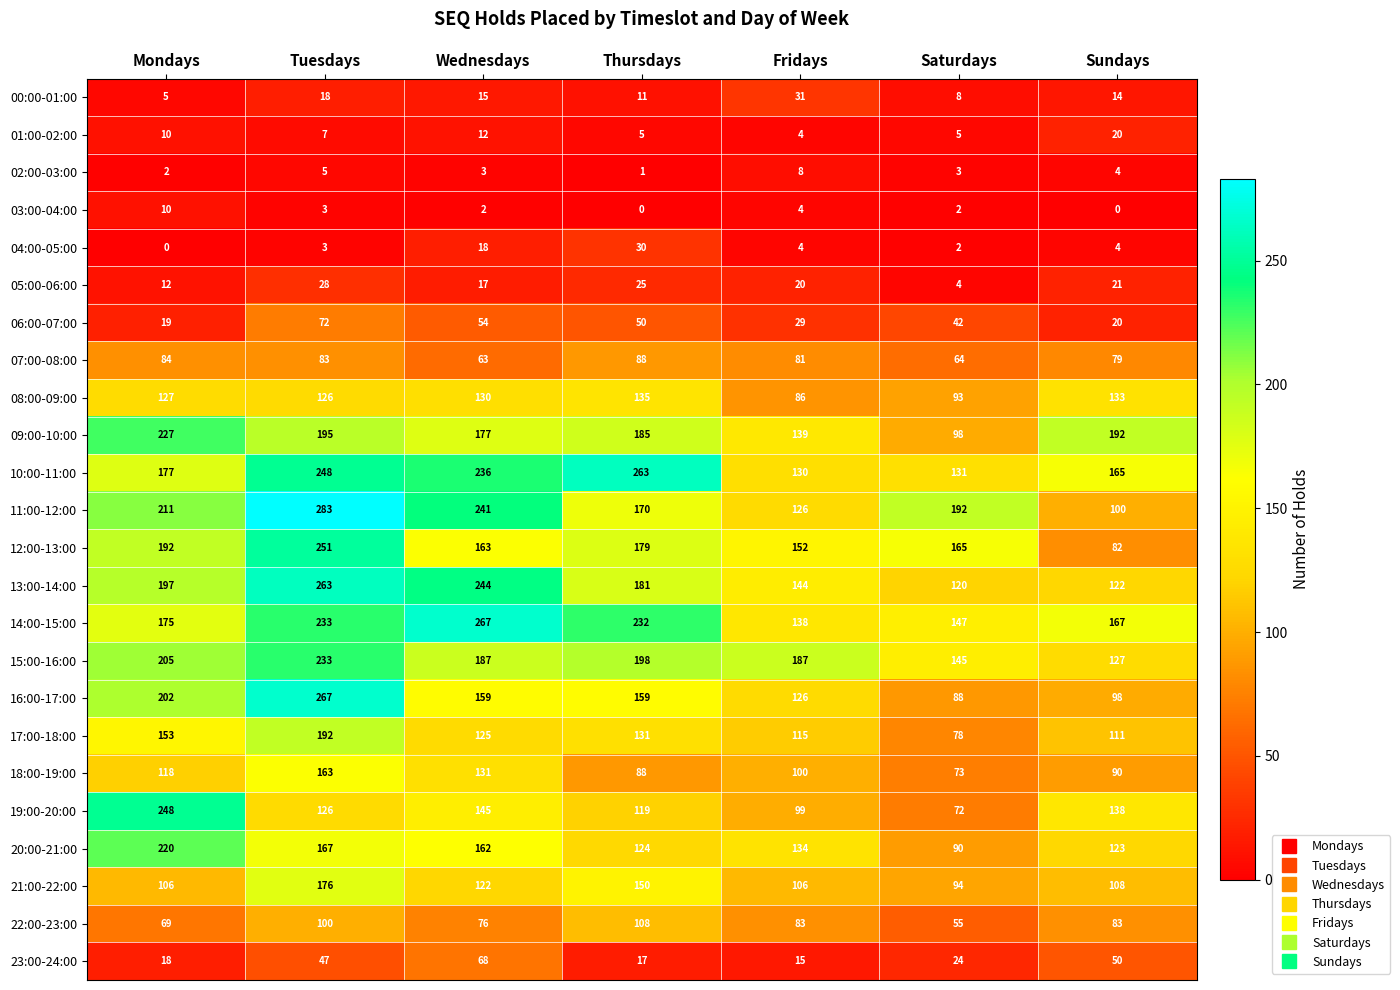

What is the sum of the 16:00-17:00 values at Sundays and Mondays?

300